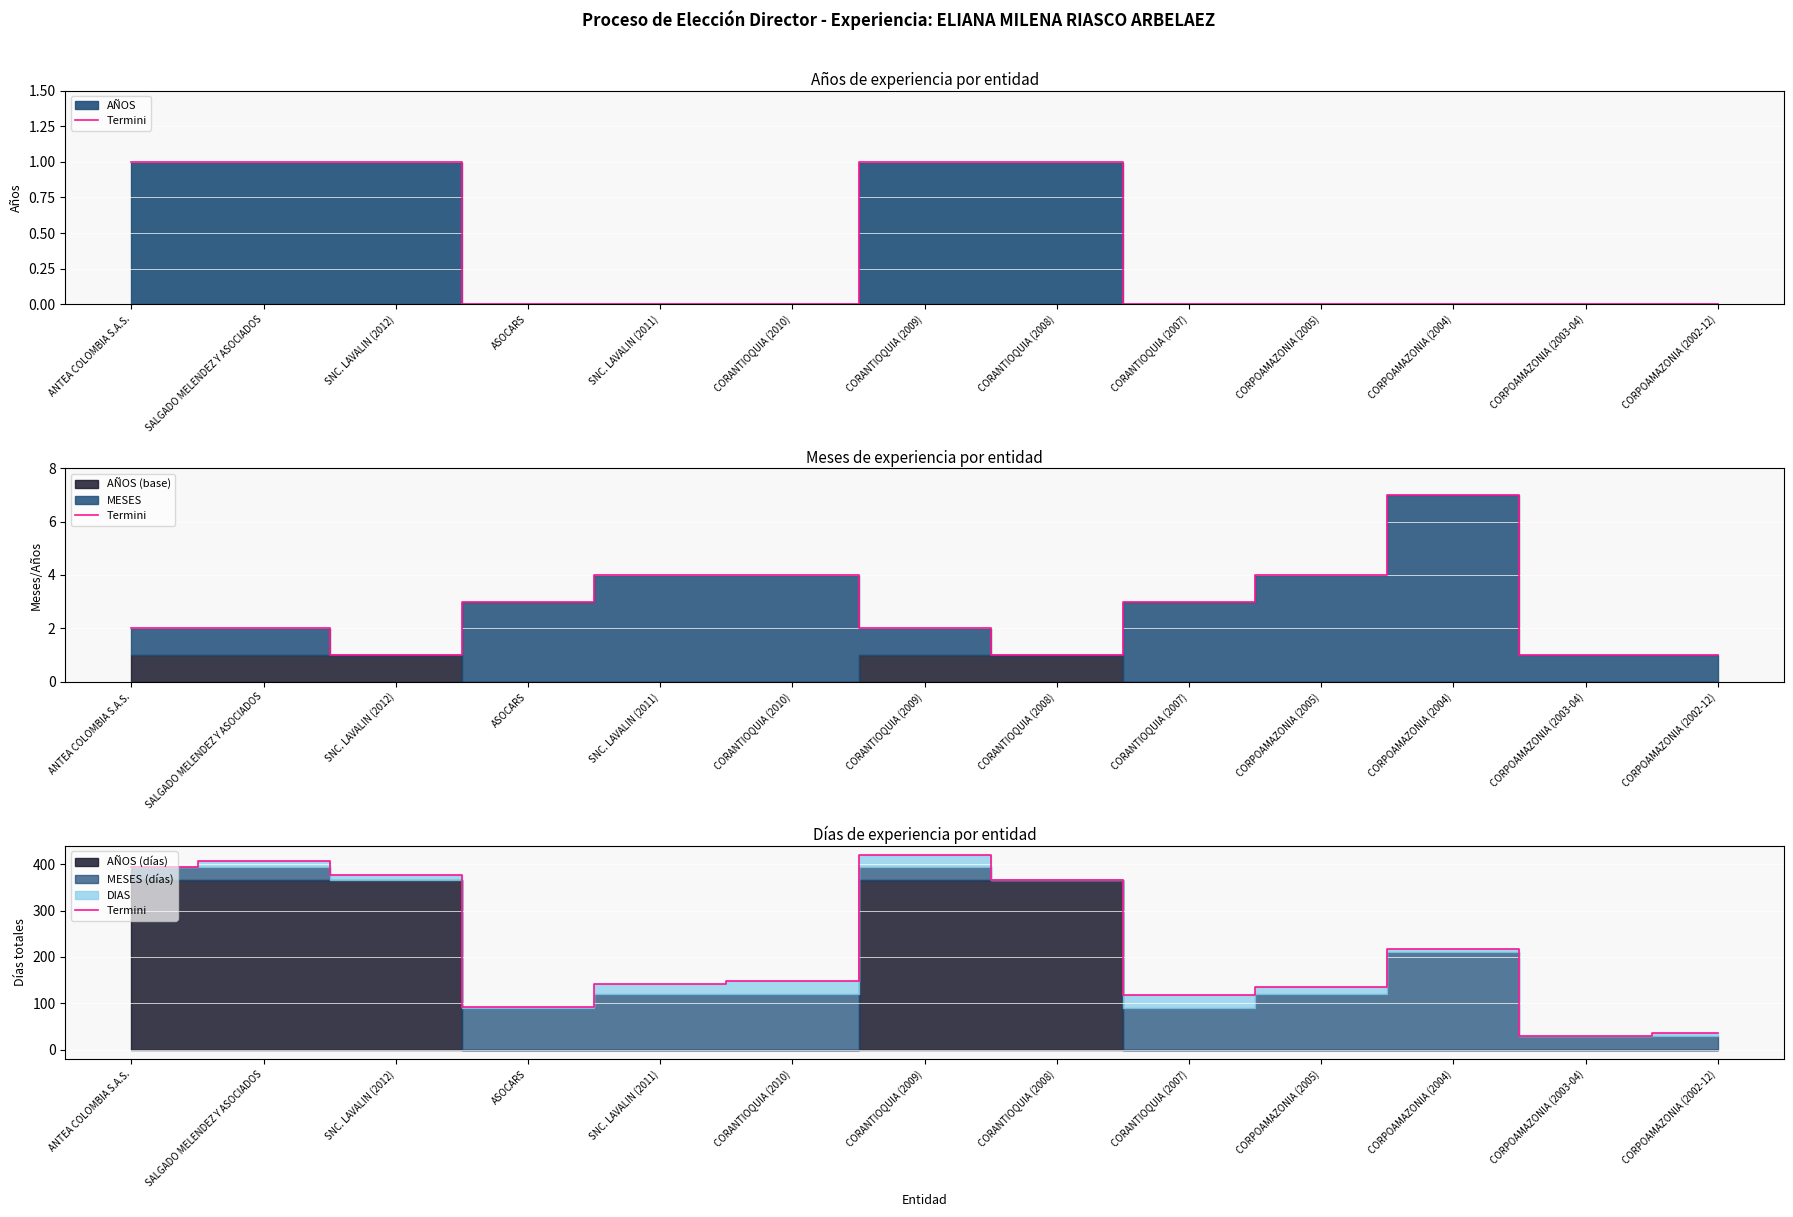

How many values are below 148?

6